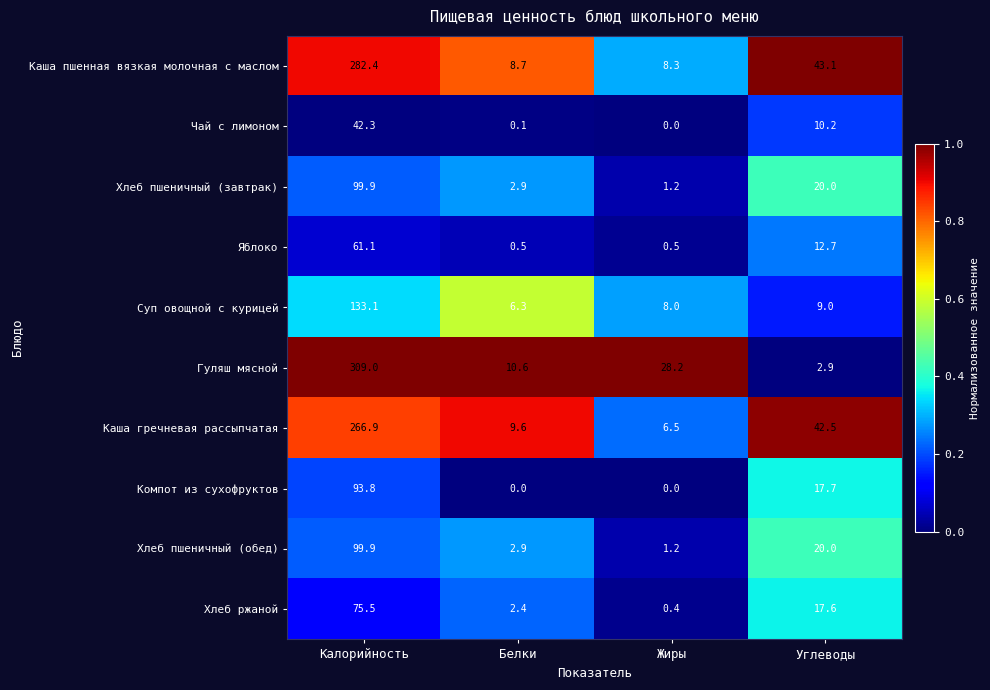

What is the difference between the Гуляш мясной values at Жиры and Белки?

17.6